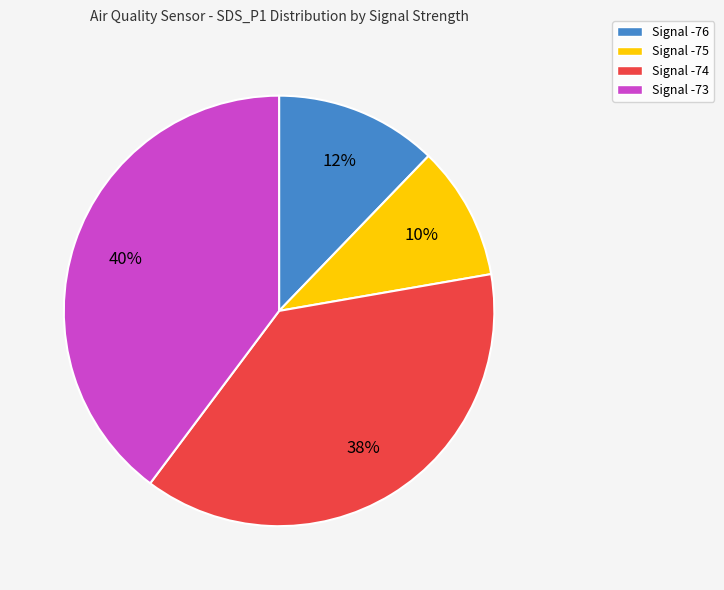

Is it true that Signal -74 is 30% of the pie?

False